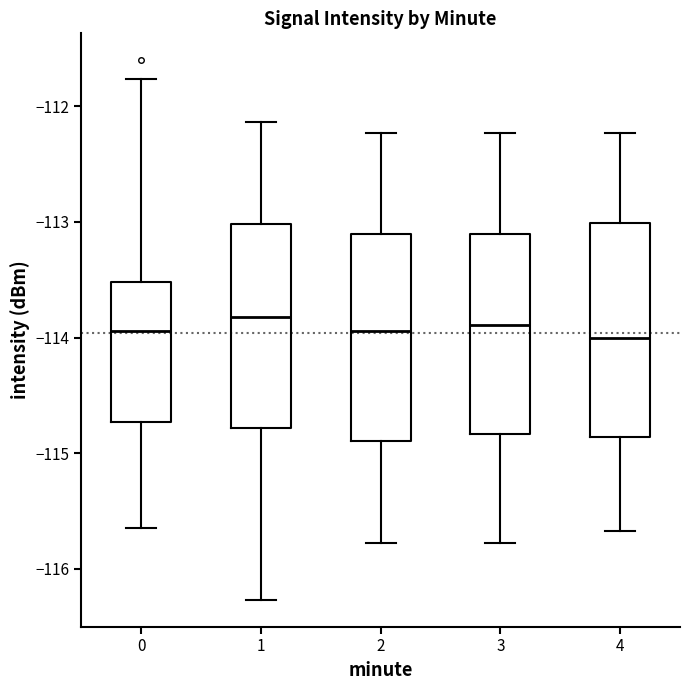

Where does the upper whisker of the box at x = 3 end on the y-axis? The values are not printed on the chart, so give them approximately, as read against the axis.

-112.2